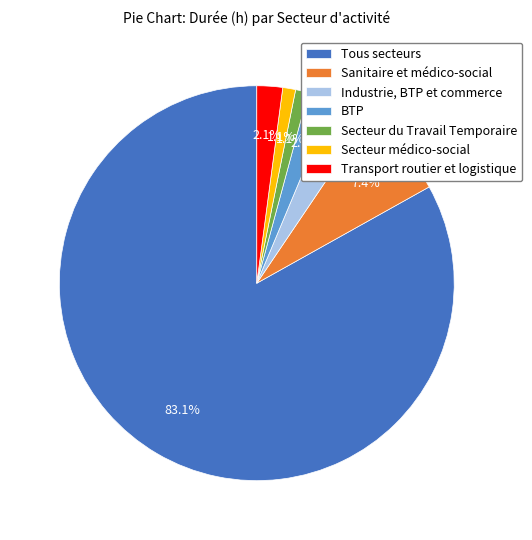

What percentage is NOT represented by BTP?

97.9%